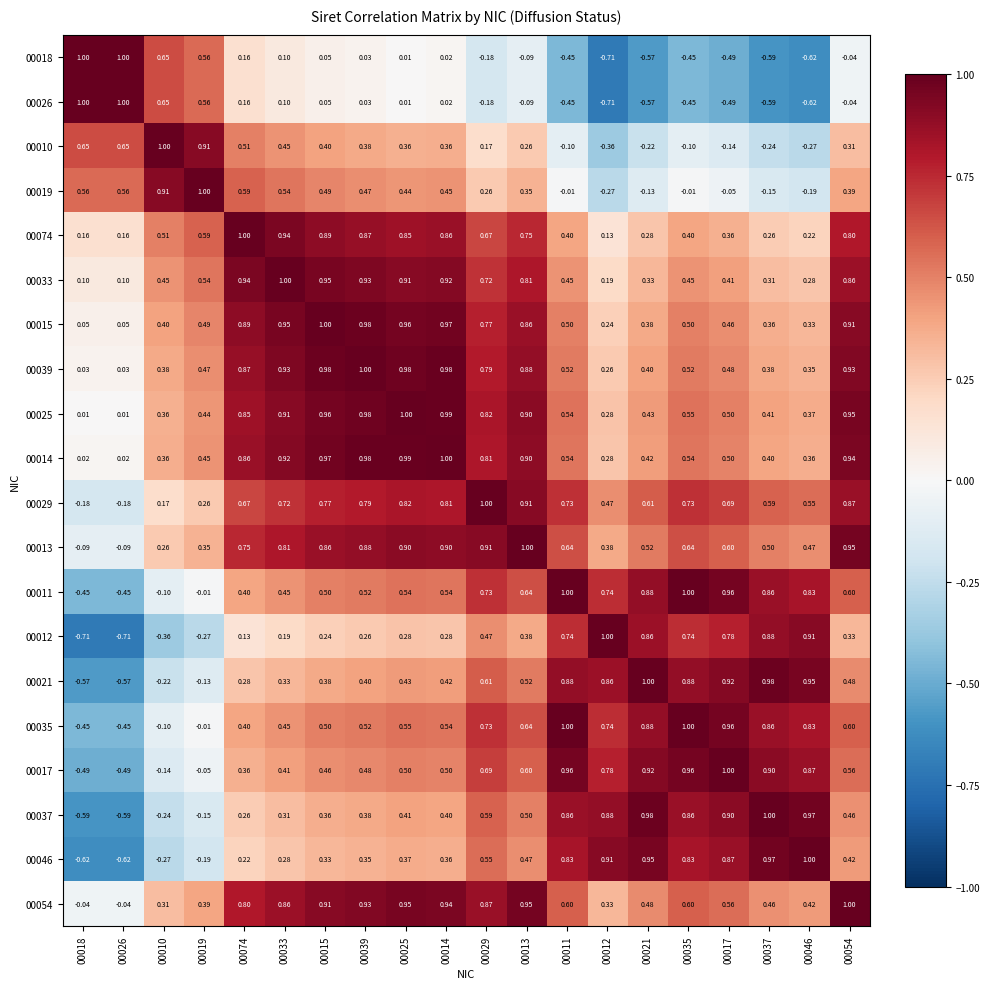

Is the value of 00010 at 00074 greater than the value of 00011 at 00054?

No